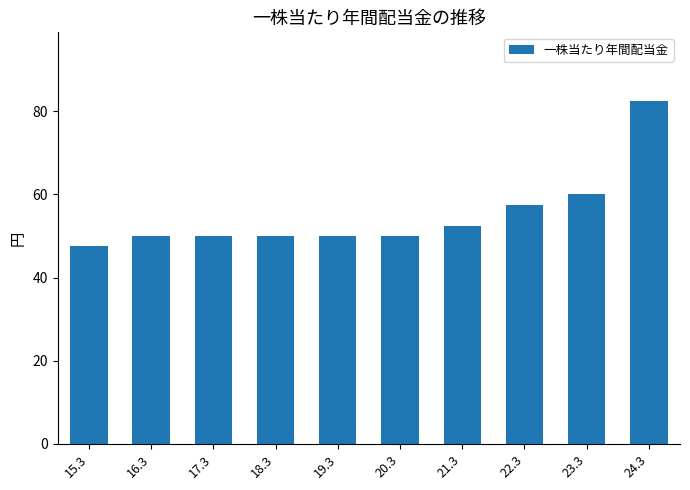

Where is the data nearest to the value 65?

23.3